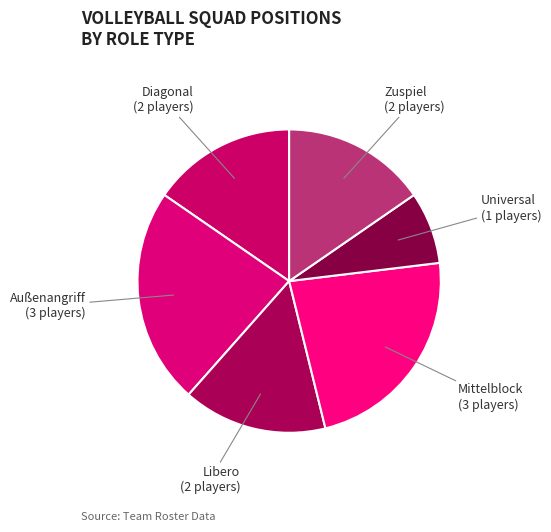

Is it true that Libero is 15% of the pie?

True